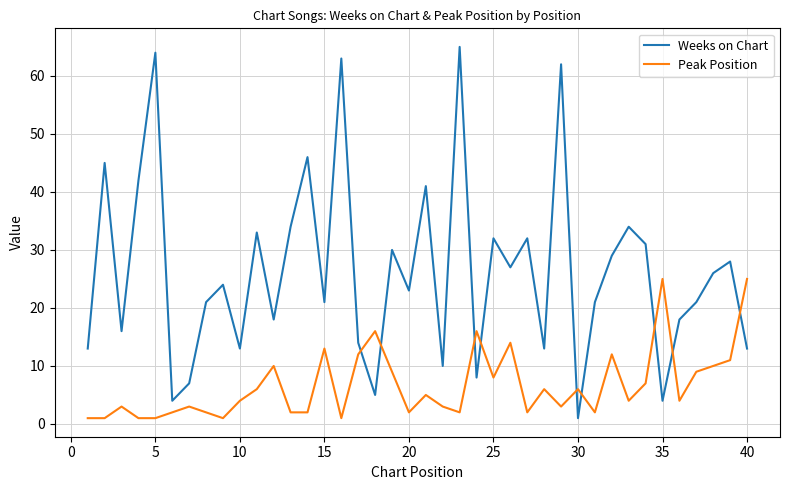

Rank the series by their average value, from lowest to highest.

Peak Position, Weeks on Chart